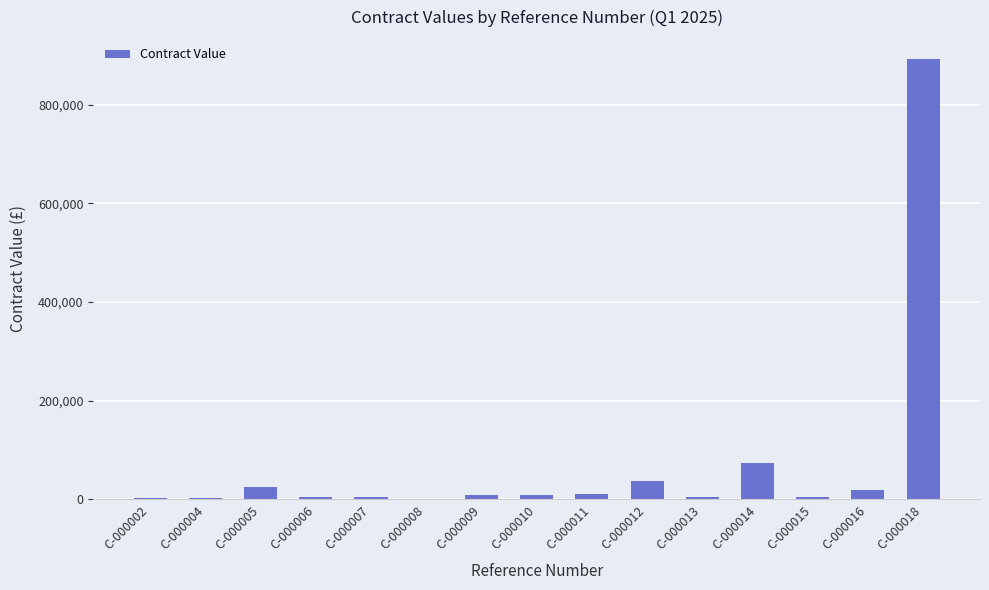

At which label is the value closest to 446160?

C-000014